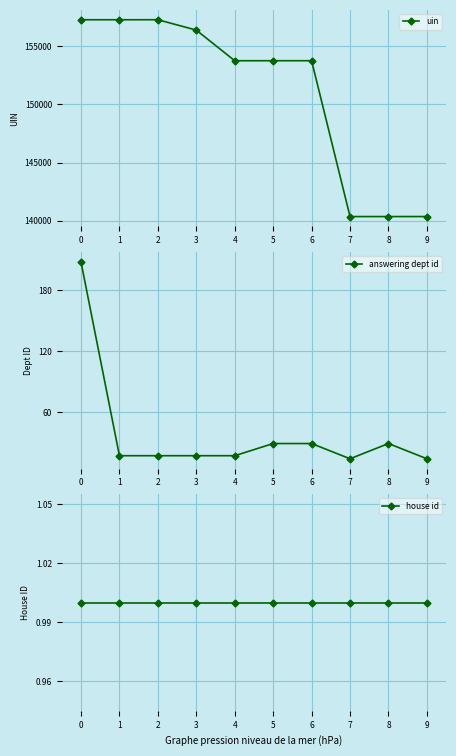

Is the value of uin at 9 greater than the value of answering dept id at 3?

Yes